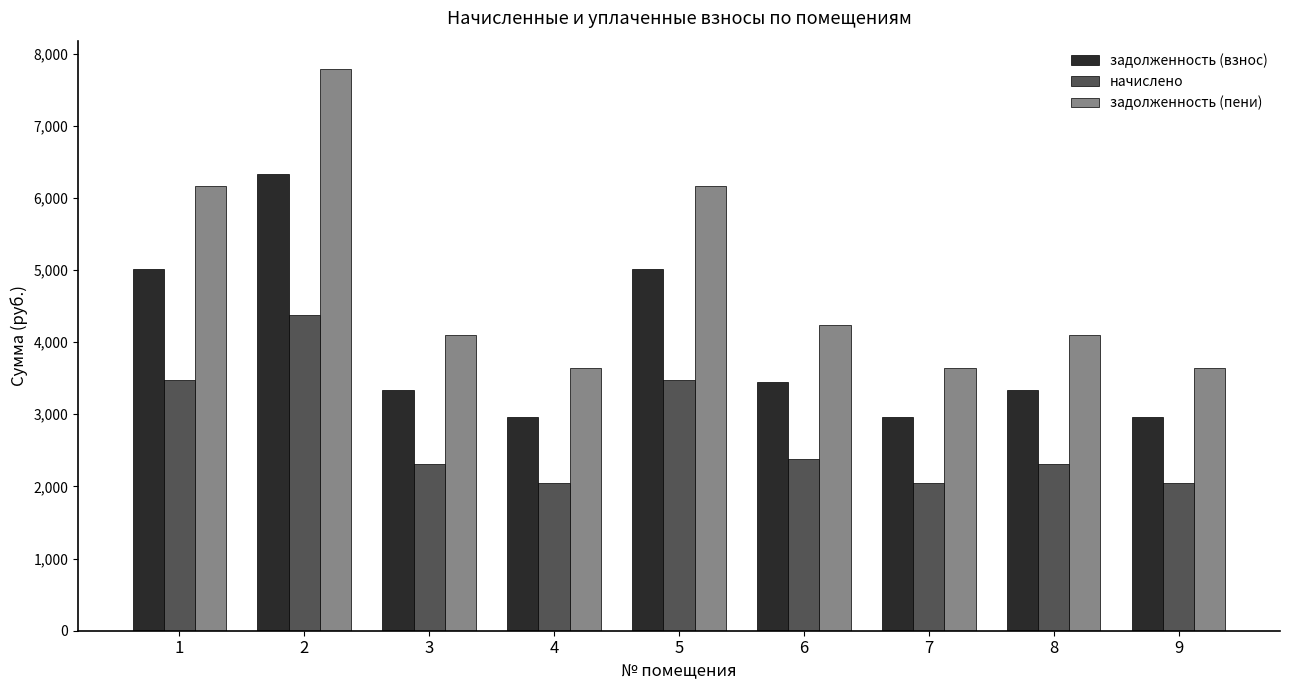

Is it true that задолженность (пени) equals 1436.1 at 6?

False